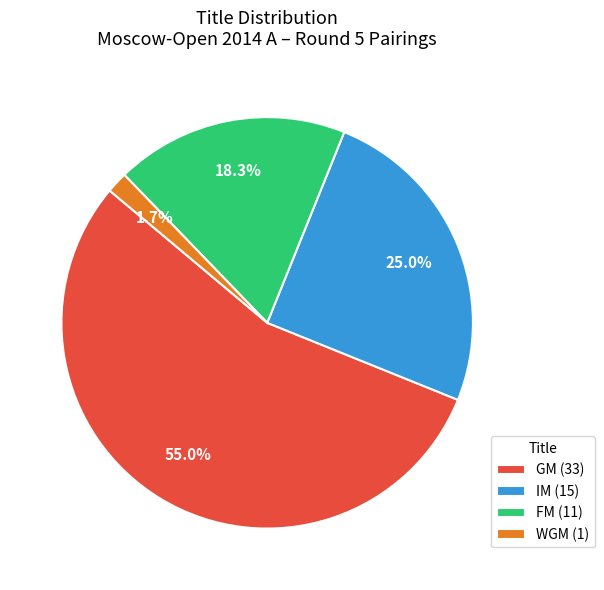

What is the total percentage of GM (33) and IM (15)?

80.0%